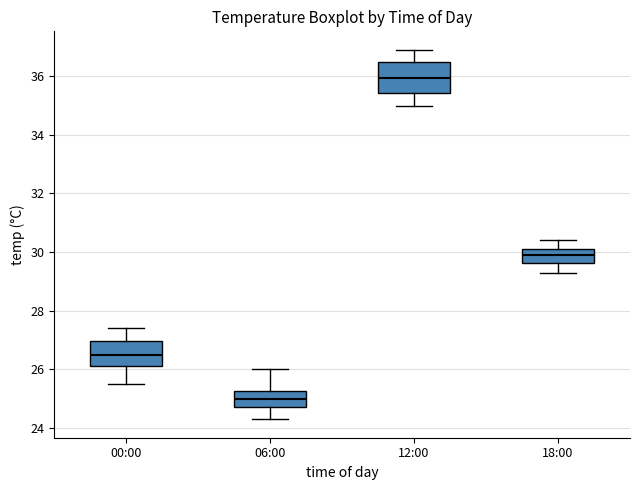

Reading left to right, transcribe this box plot: for each box, give where its median line is, the range the box spans, and where its two whiskers end, as read against the y-axis. The values are not printed on the chart, so give them approximately, as read against the axis.

00:00: median 26.6, box 26.2 to 27.0, whiskers 25.6 to 27.4
06:00: median 25.0, box 24.8 to 25.2, whiskers 24.4 to 26.0
12:00: median 36.0, box 35.4 to 36.4, whiskers 35.0 to 37.0
18:00: median 30.0, box 29.6 to 30.2, whiskers 29.4 to 30.4